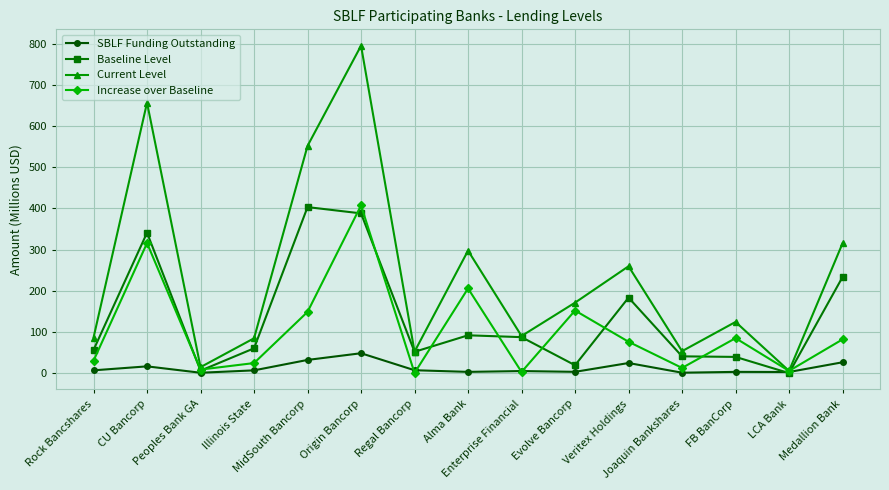

What is the average value of the Current Level series?

237.1